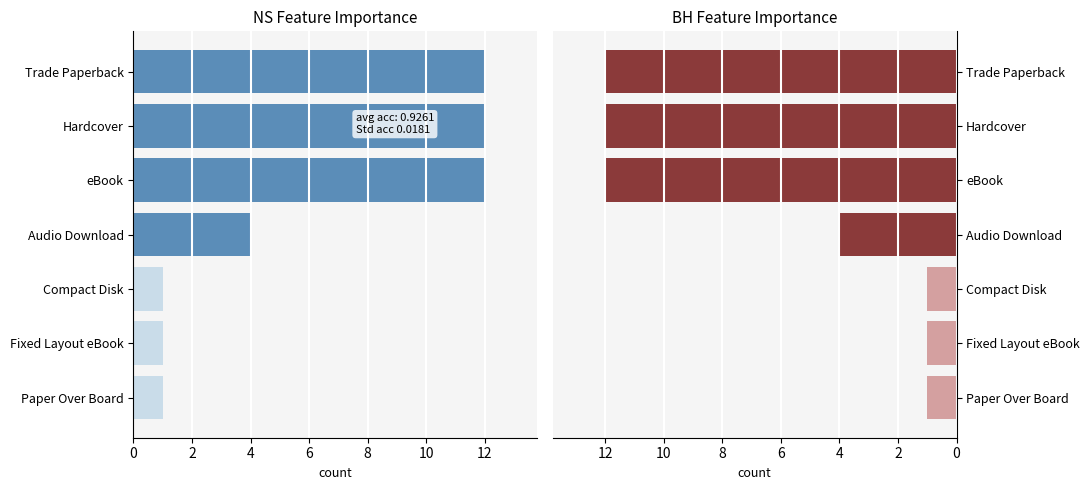

Count the number of categories in the chart.

7